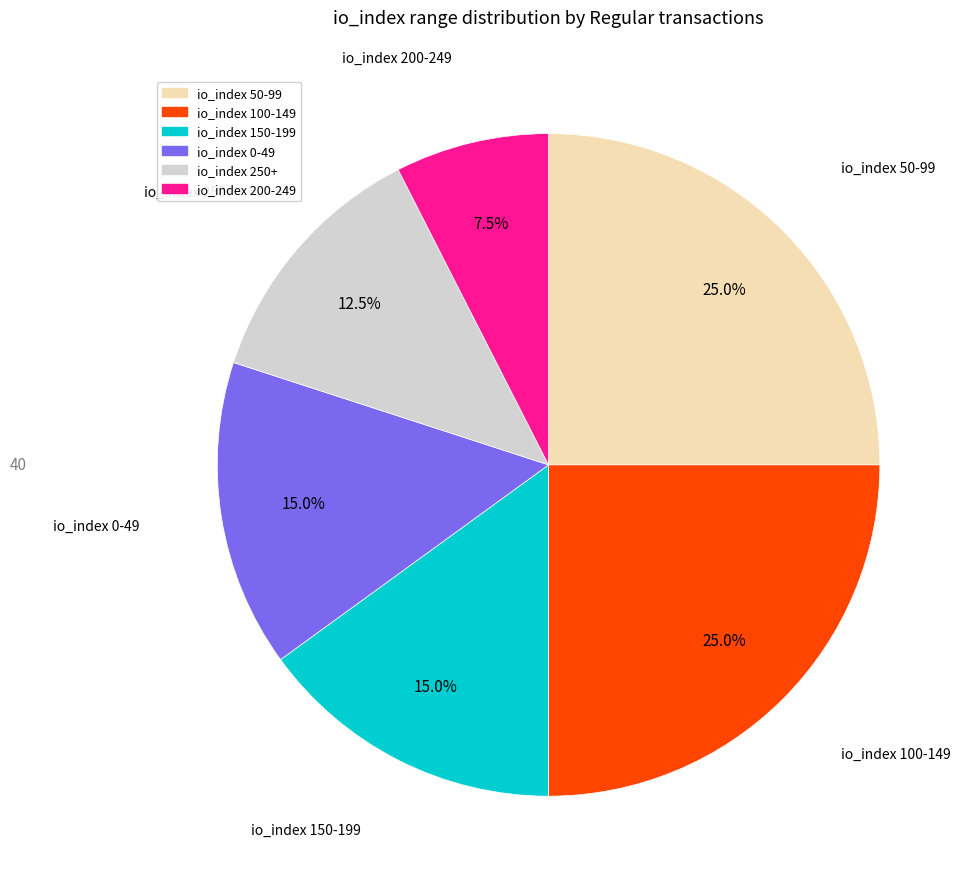

Is there any slice that represents more than half of the pie?

No